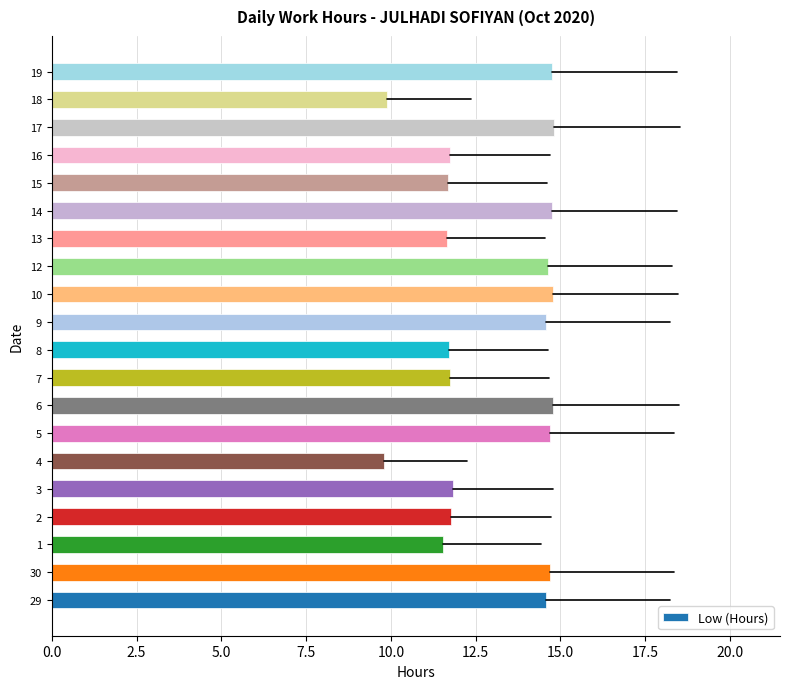

How many bars are there in total?

20